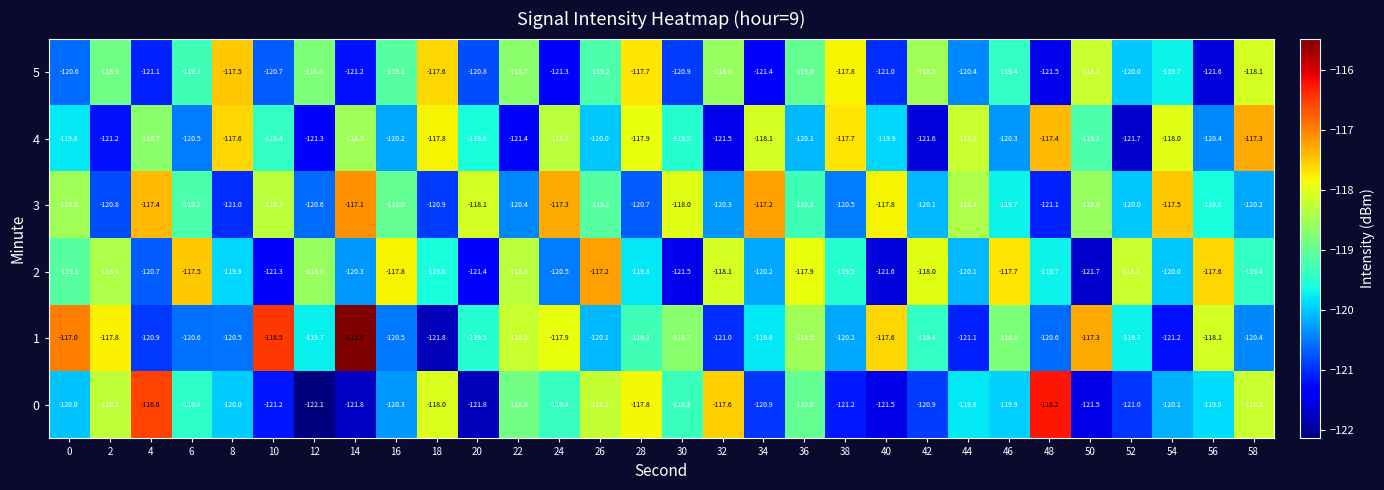

What is the maximum value shown in the chart?

-115.5